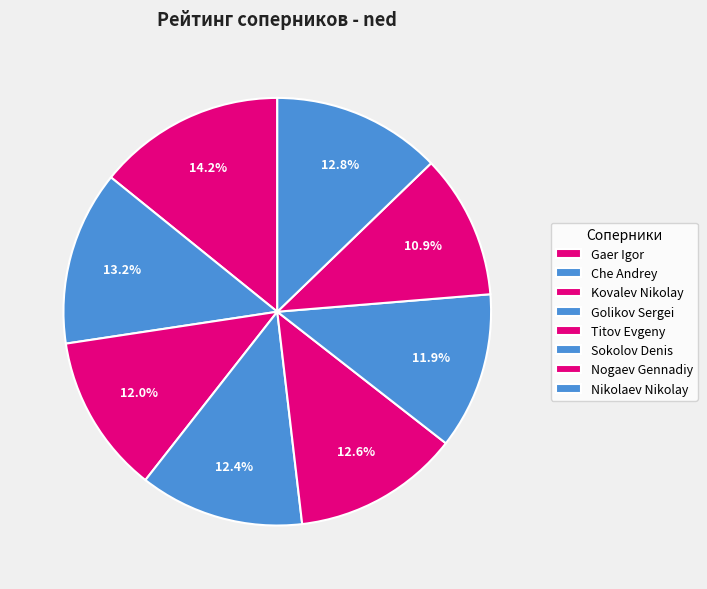

Count the number of slices in the pie.

8